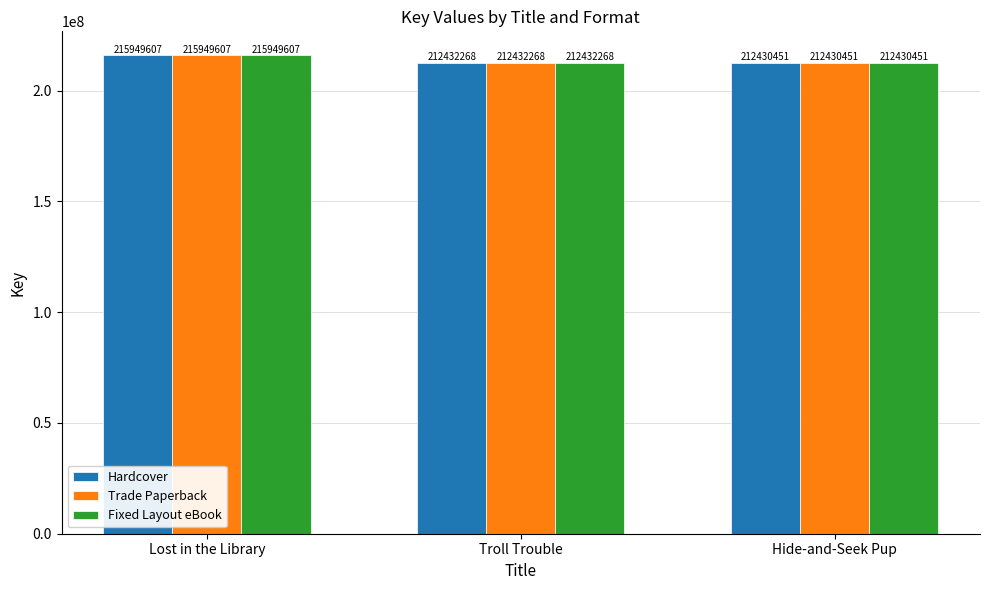

Is it true that Trade Paperback equals 58912883 at Lost in the Library?

False